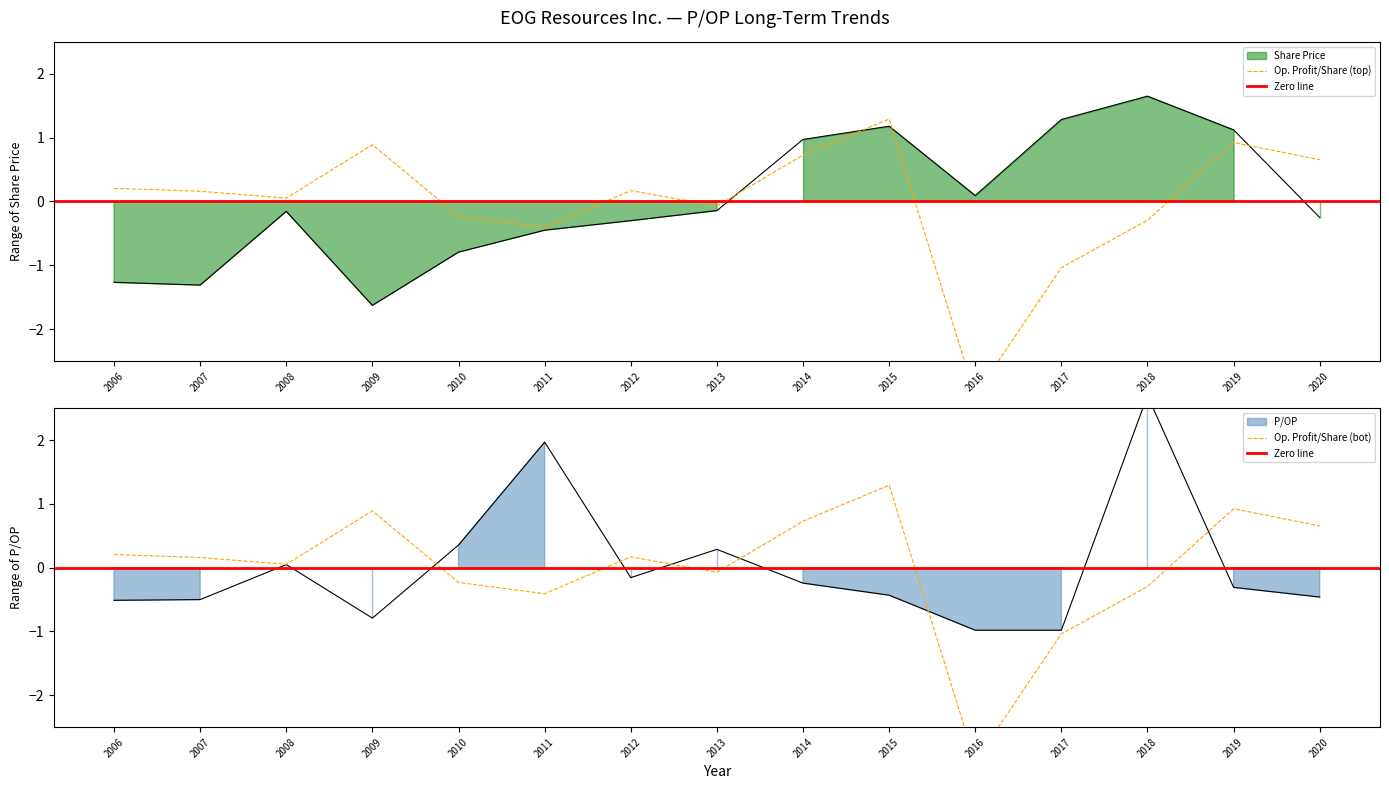

Is the value of Operating Profit per Share at 2009 greater than the value of P/OP at 2016?

Yes